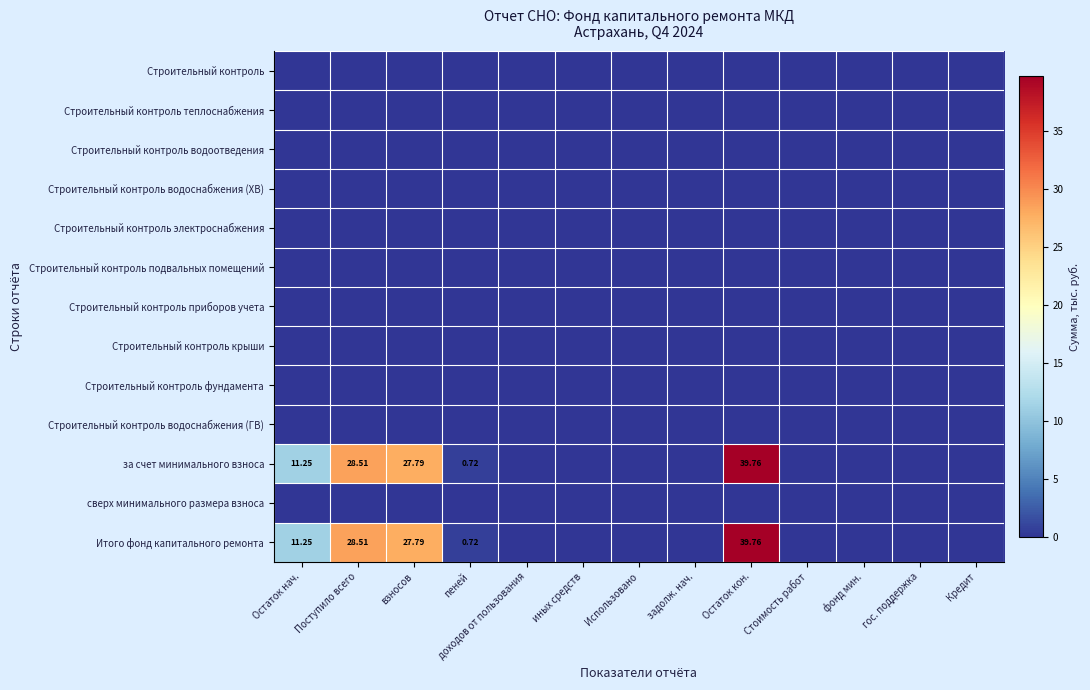

Which series has the largest total across all categories?

за счет минимального взноса